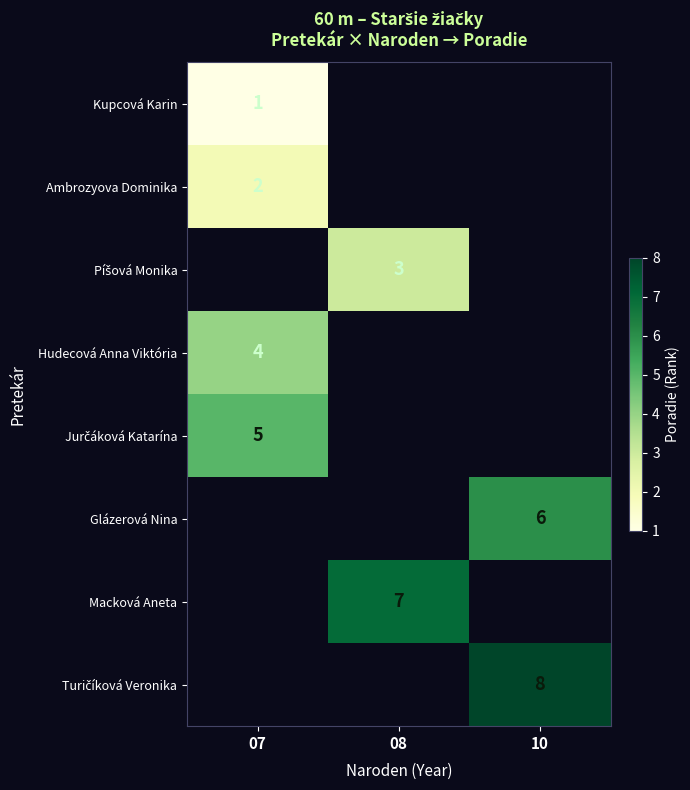

How many series are shown in this chart?

8